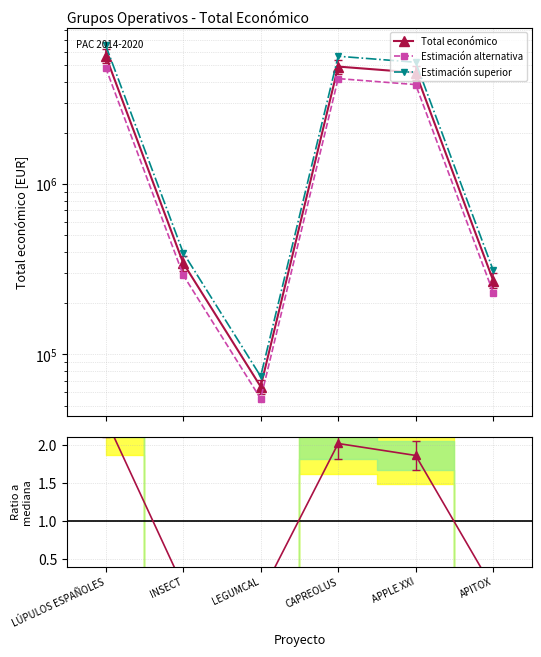

Which category has the highest value in the Total económico series?

LÚPULOS ESPAÑOLES